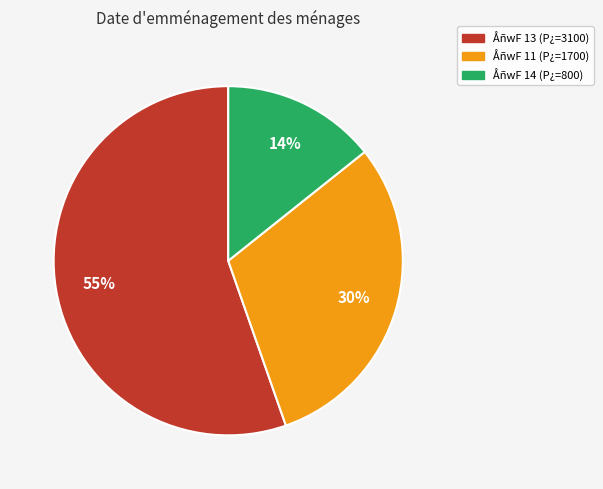

To the nearest percent, what is the difference between the largest and smallest slice percentages?

41%